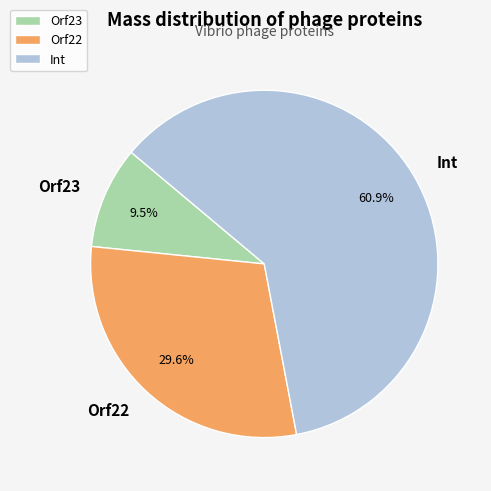

To the nearest percent, what is the combined percentage of Orf23 and Orf22?

39%